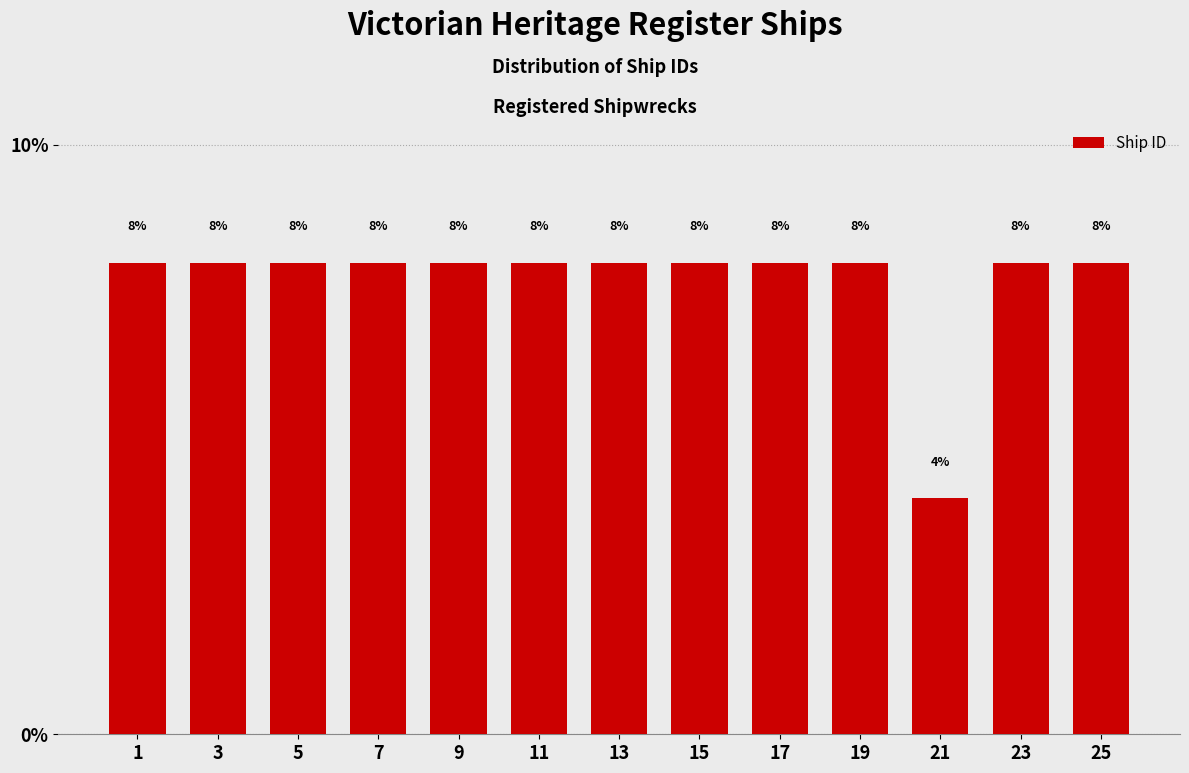

Does the chart contain any negative values?

No